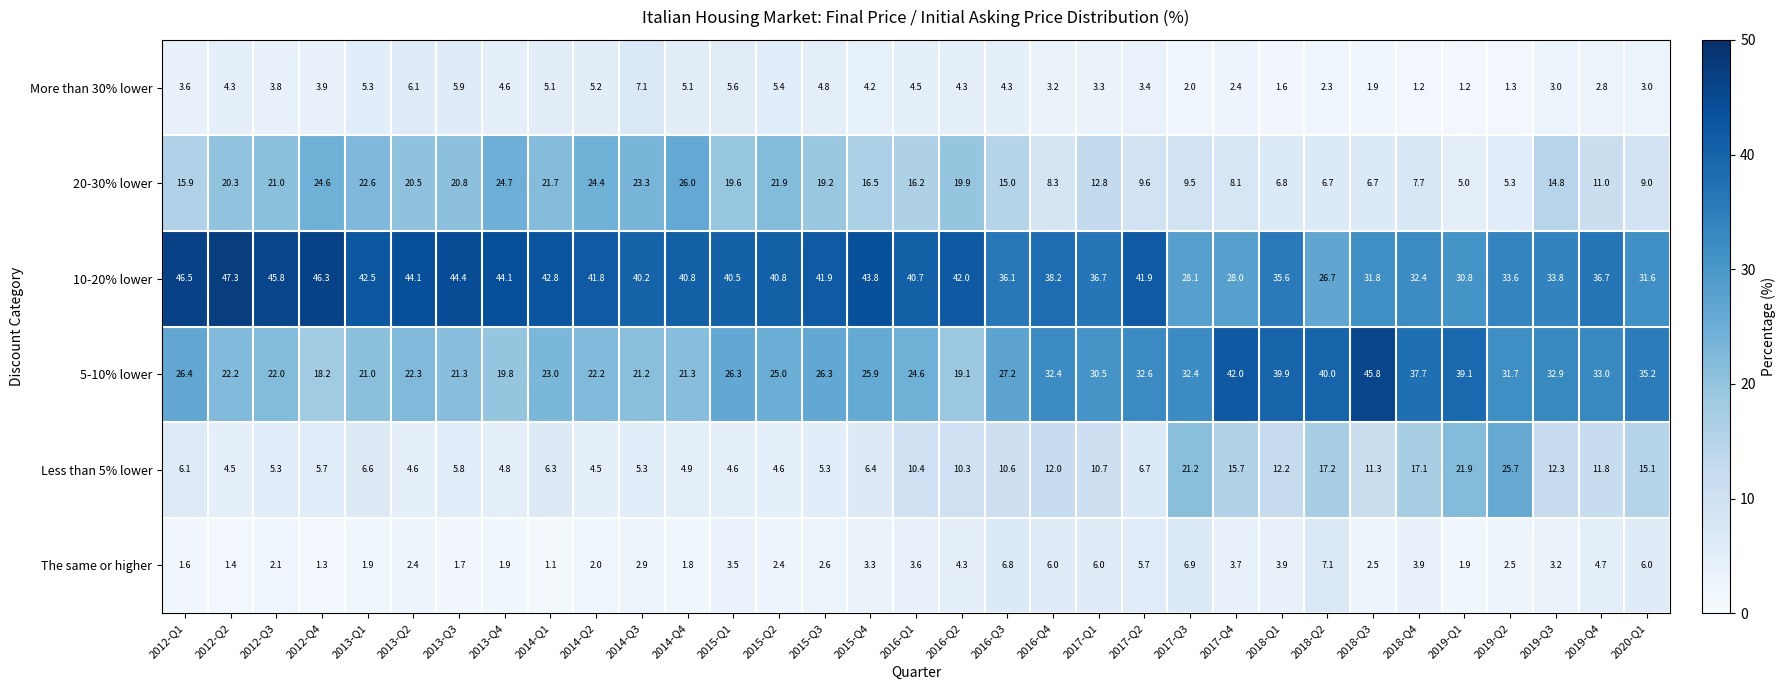

Which series has the widest spread of values?

5-10% lower